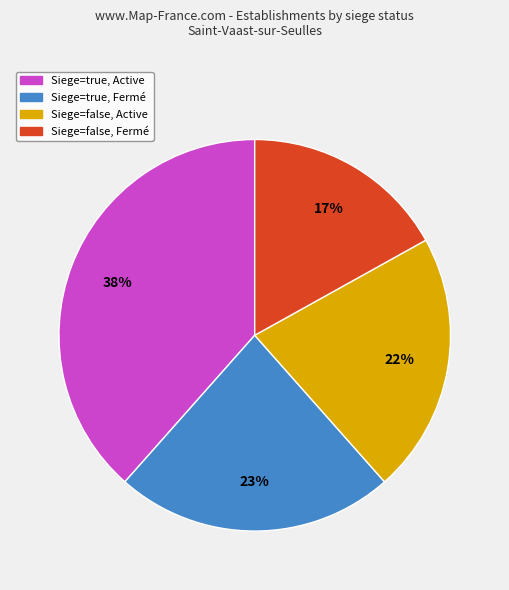

Does any single category account for the majority?

No